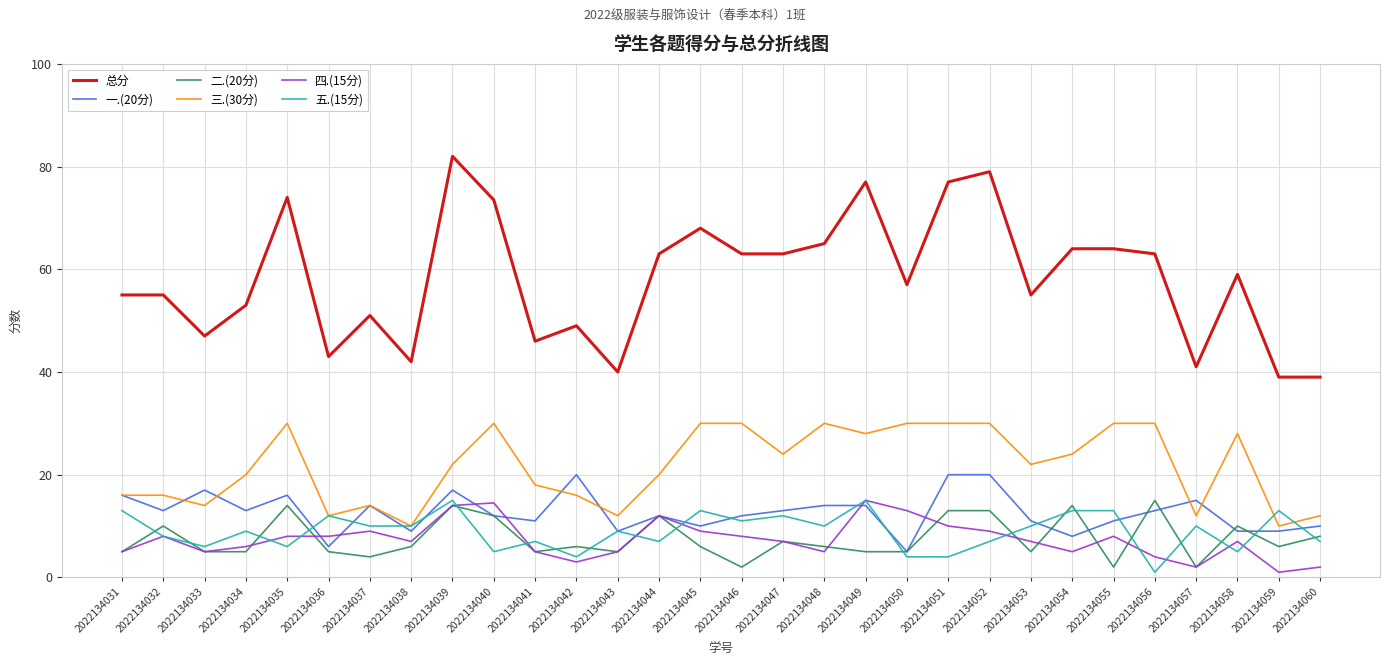

Reading right to left, what are all the values shown in this chart?

总分: 2022134060=39.0	2022134059=39.0	2022134058=59.0	2022134057=41.0	2022134056=63.0	2022134055=64.0	2022134054=64.0	2022134053=55.0	2022134052=79.0	2022134051=77.0	2022134050=57.0	2022134049=77.0	2022134048=65.0	2022134047=63.0	2022134046=63.0	2022134045=68.0	2022134044=63.0	2022134043=40.0	2022134042=49.0	2022134041=46.0	2022134040=73.5	2022134039=82.0	2022134038=42.0	2022134037=51.0	2022134036=43.0	2022134035=74.0	2022134034=53.0	2022134033=47.0	2022134032=55.0	2022134031=55.0
一.(20分): 2022134060=10.0	2022134059=9.0	2022134058=9.0	2022134057=15.0	2022134056=13.0	2022134055=11.0	2022134054=8.0	2022134053=11.0	2022134052=20.0	2022134051=20.0	2022134050=5.0	2022134049=14.0	2022134048=14.0	2022134047=13.0	2022134046=12.0	2022134045=10.0	2022134044=12.0	2022134043=9.0	2022134042=20.0	2022134041=11.0	2022134040=12.0	2022134039=17.0	2022134038=9.0	2022134037=14.0	2022134036=6.0	2022134035=16.0	2022134034=13.0	2022134033=17.0	2022134032=13.0	2022134031=16.0
二.(20分): 2022134060=8.0	2022134059=6.0	2022134058=10.0	2022134057=2.0	2022134056=15.0	2022134055=2.0	2022134054=14.0	2022134053=5.0	2022134052=13.0	2022134051=13.0	2022134050=5.0	2022134049=5.0	2022134048=6.0	2022134047=7.0	2022134046=2.0	2022134045=6.0	2022134044=12.0	2022134043=5.0	2022134042=6.0	2022134041=5.0	2022134040=12.0	2022134039=14.0	2022134038=6.0	2022134037=4.0	2022134036=5.0	2022134035=14.0	2022134034=5.0	2022134033=5.0	2022134032=10.0	2022134031=5.0
三.(30分): 2022134060=12.0	2022134059=10.0	2022134058=28.0	2022134057=12.0	2022134056=30.0	2022134055=30.0	2022134054=24.0	2022134053=22.0	2022134052=30.0	2022134051=30.0	2022134050=30.0	2022134049=28.0	2022134048=30.0	2022134047=24.0	2022134046=30.0	2022134045=30.0	2022134044=20.0	2022134043=12.0	2022134042=16.0	2022134041=18.0	2022134040=30.0	2022134039=22.0	2022134038=10.0	2022134037=14.0	2022134036=12.0	2022134035=30.0	2022134034=20.0	2022134033=14.0	2022134032=16.0	2022134031=16.0
四.(15分): 2022134060=2.0	2022134059=1.0	2022134058=7.0	2022134057=2.0	2022134056=4.0	2022134055=8.0	2022134054=5.0	2022134053=7.0	2022134052=9.0	2022134051=10.0	2022134050=13.0	2022134049=15.0	2022134048=5.0	2022134047=7.0	2022134046=8.0	2022134045=9.0	2022134044=12.0	2022134043=5.0	2022134042=3.0	2022134041=5.0	2022134040=14.5	2022134039=14.0	2022134038=7.0	2022134037=9.0	2022134036=8.0	2022134035=8.0	2022134034=6.0	2022134033=5.0	2022134032=8.0	2022134031=5.0
五.(15分): 2022134060=7.0	2022134059=13.0	2022134058=5.0	2022134057=10.0	2022134056=1.0	2022134055=13.0	2022134054=13.0	2022134053=10.0	2022134052=7.0	2022134051=4.0	2022134050=4.0	2022134049=15.0	2022134048=10.0	2022134047=12.0	2022134046=11.0	2022134045=13.0	2022134044=7.0	2022134043=9.0	2022134042=4.0	2022134041=7.0	2022134040=5.0	2022134039=15.0	2022134038=10.0	2022134037=10.0	2022134036=12.0	2022134035=6.0	2022134034=9.0	2022134033=6.0	2022134032=8.0	2022134031=13.0